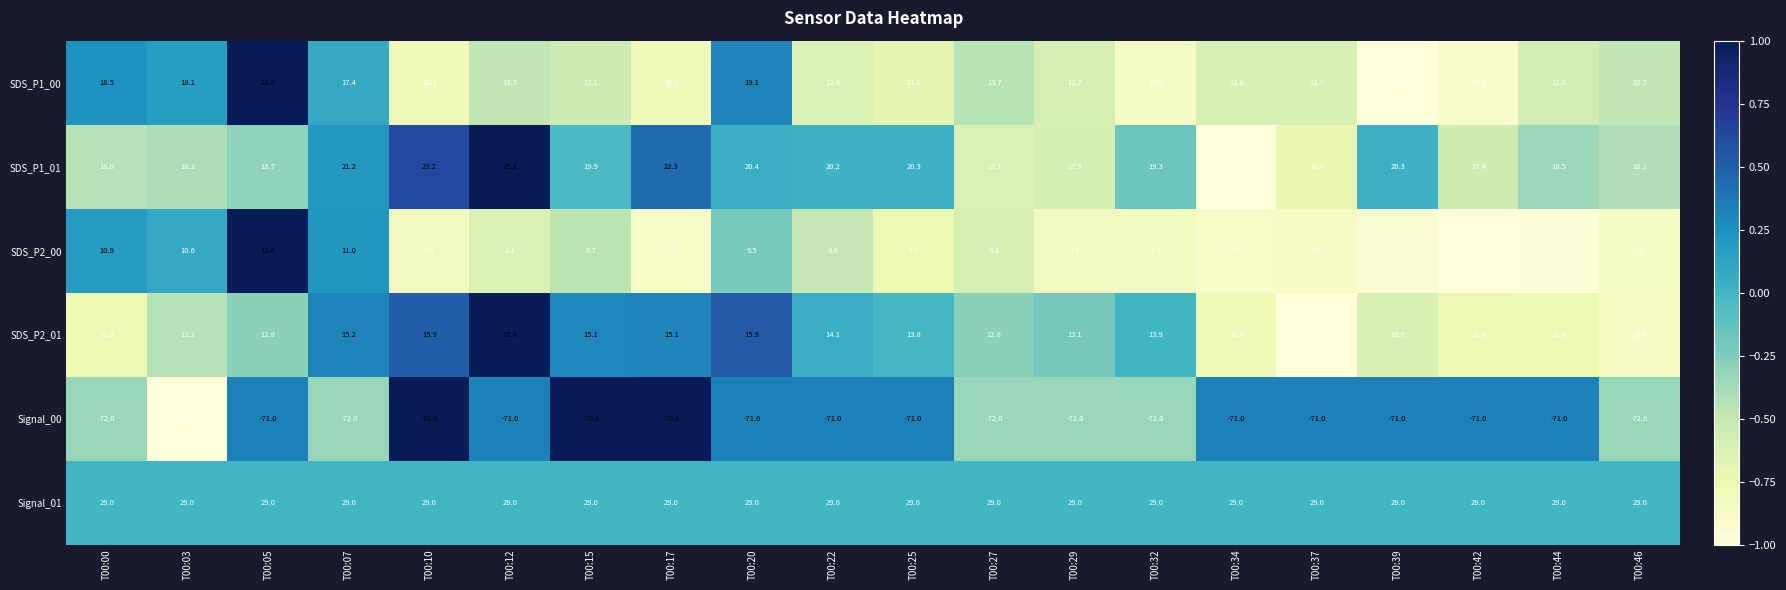

The value of SDS_P1_00 at T00:20 is 19.1. True or false?

True